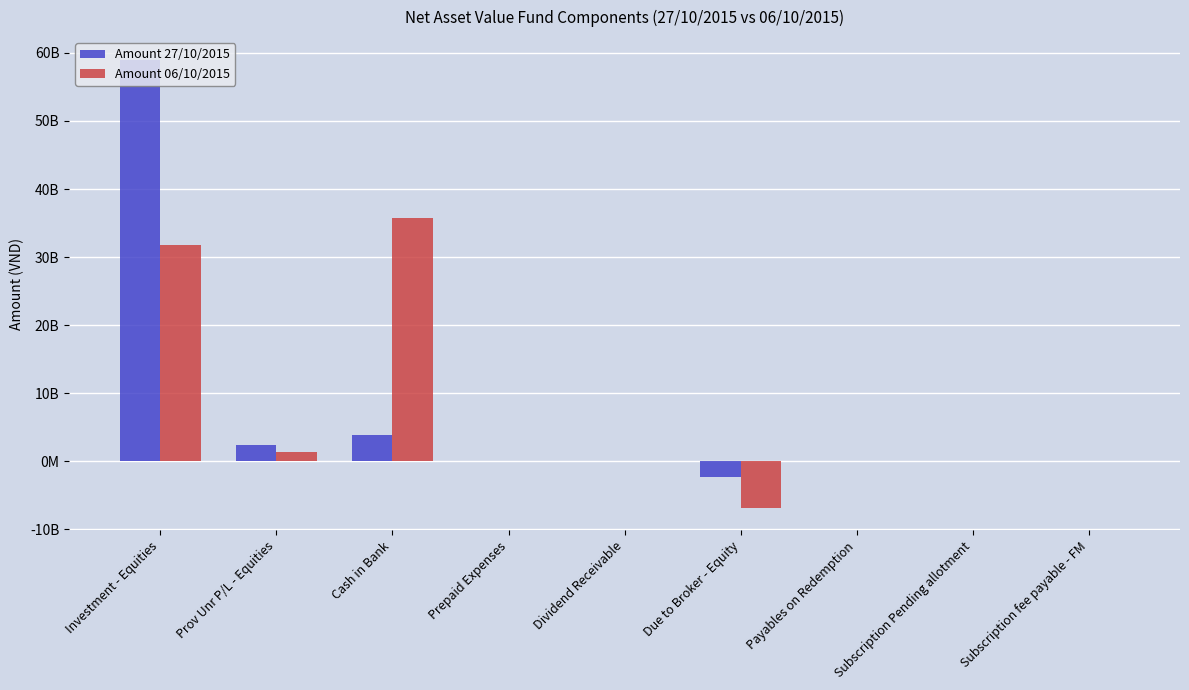

What is the total value across all series at Subscription fee payable - FM?

-2300000